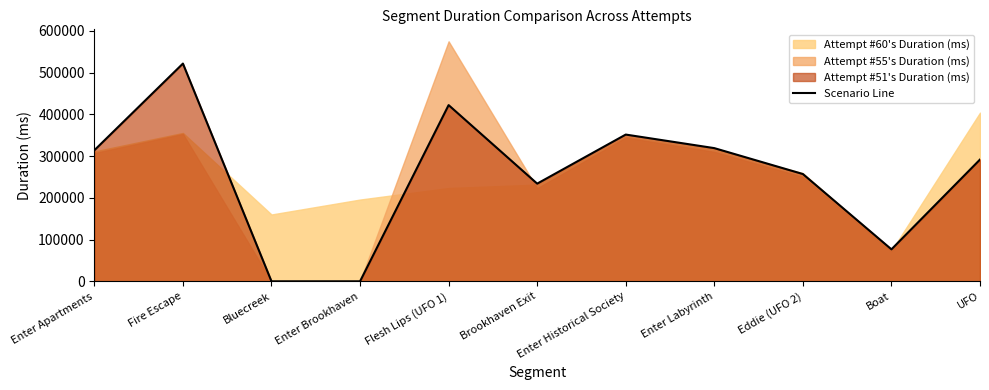

Where is the data nearest to the value 260821?

Eddie (UFO 2)